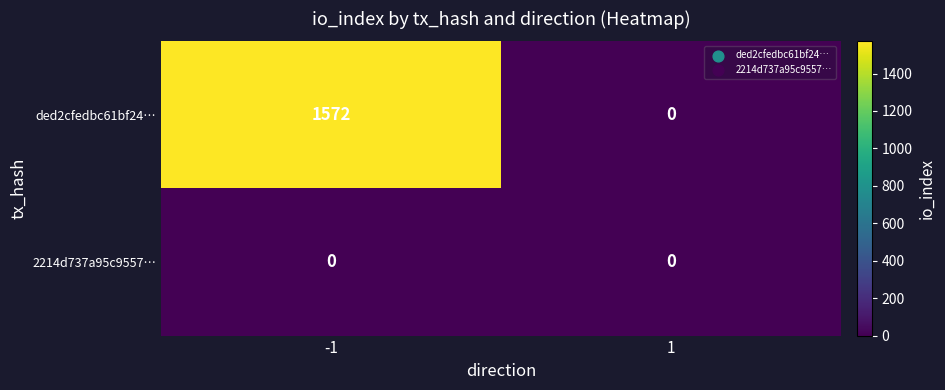

How many distinct data groups are displayed?

2